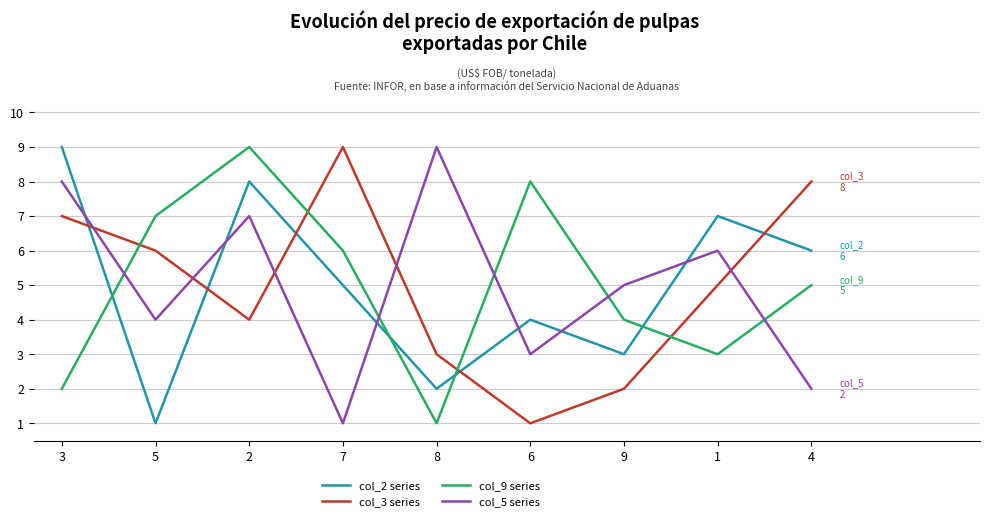

Where does the col_2 series series first go above 5?

3